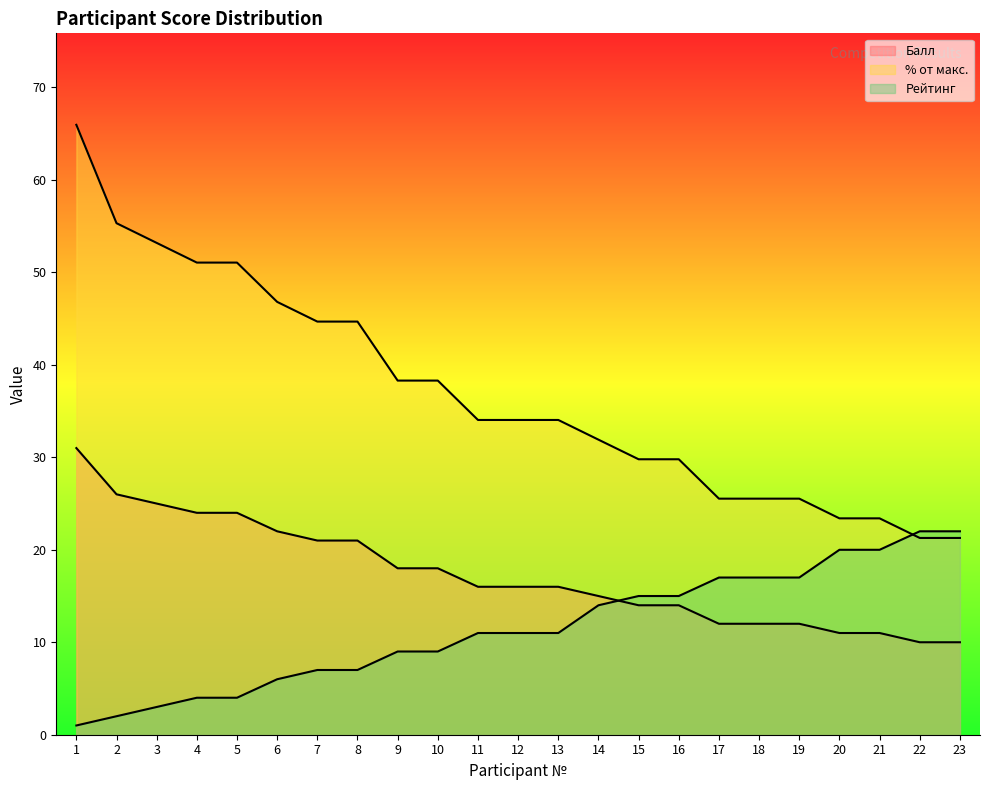

Read the Рейтинг value at 7.

7.0